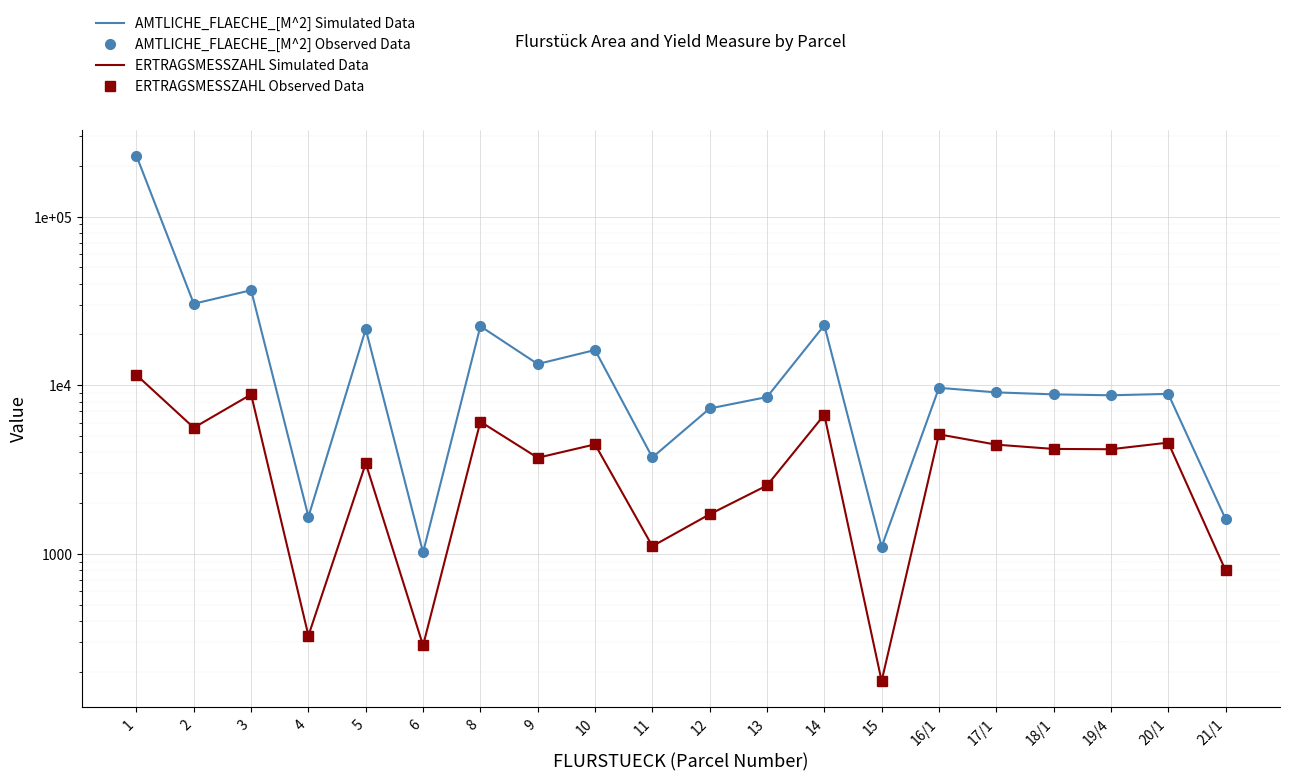

At which category does AMTLICHE_FLAECHE_[M^2] Simulated Data reach its first local peak?

3